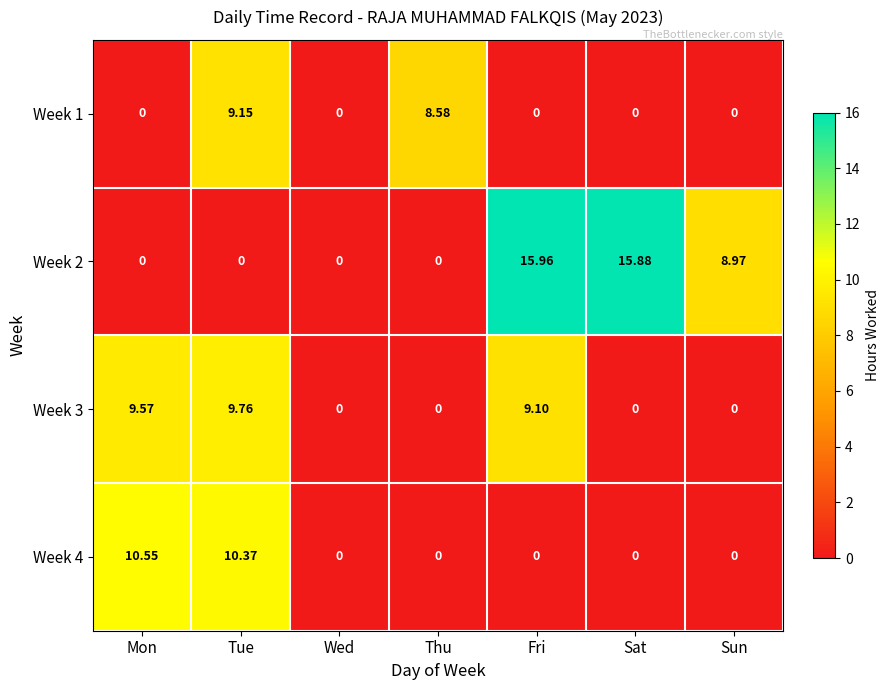

At which category does the chart reach its peak across all series?

Fri